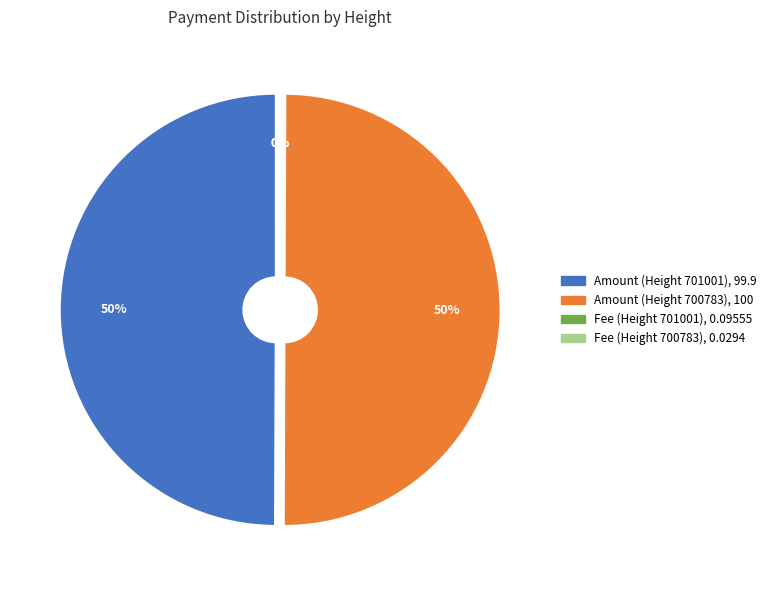

Is the sum of Fee (Height 701001) and Fee (Height 700783) greater than half?

No